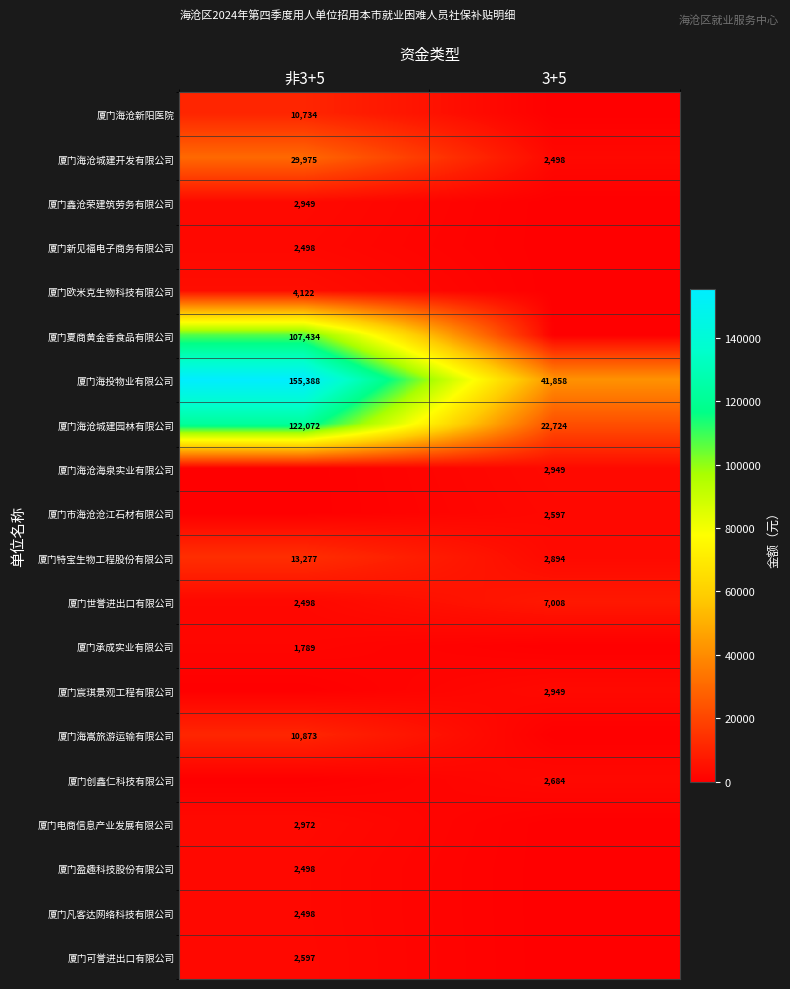

What is the approximate value of 厦门海沧城建园林有限公司 at 3+5, to the nearest 50?

22700